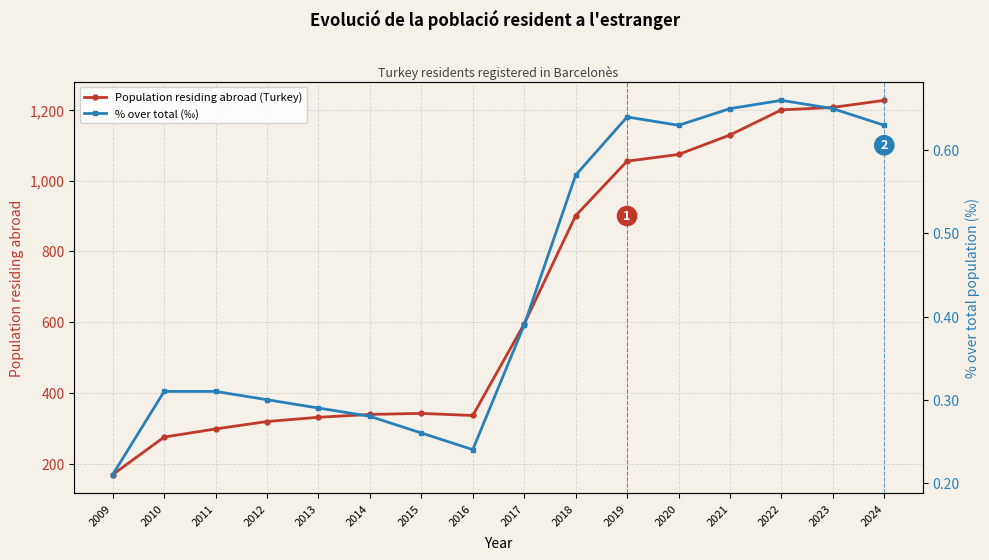

True or false: % over total (‰) has a value of 0.7 at 2023.

True